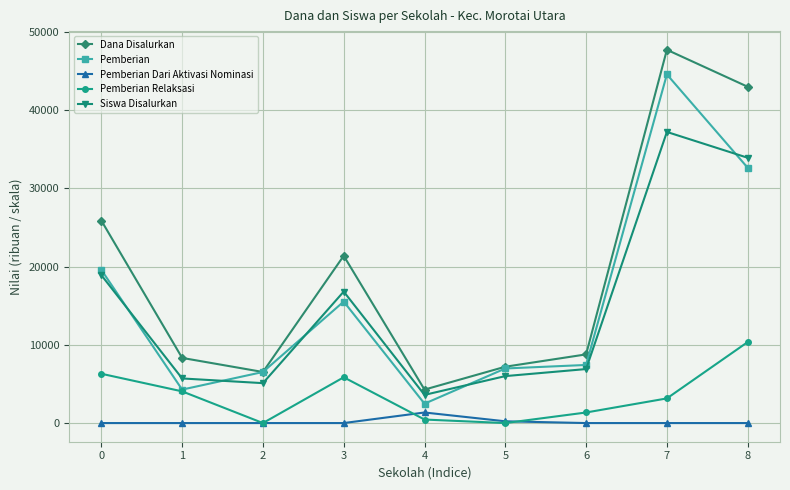

Reading right to left, what are all the values shown in this chart?

Dana Disalurkan: 8=42975	7=47700	6=8775	5=7200	4=4275	3=21375	2=6525	1=8325	0=25875
Pemberian: 8=32625	7=44550	6=7425	5=6975	4=2475	3=15525	2=6525	1=4275	0=19575
Pemberian Dari Aktivasi Nominasi: 8=0	7=0	6=0	5=225	4=1350	3=0	2=0	1=0	0=0
Pemberian Relaksasi: 8=10350	7=3150	6=1350	5=0	4=450	3=5850	2=0	1=4050	0=6300
Siswa Disalurkan: 8=33900	7=37200	6=6900	5=6000	4=3600	3=16800	2=5100	1=5700	0=18900